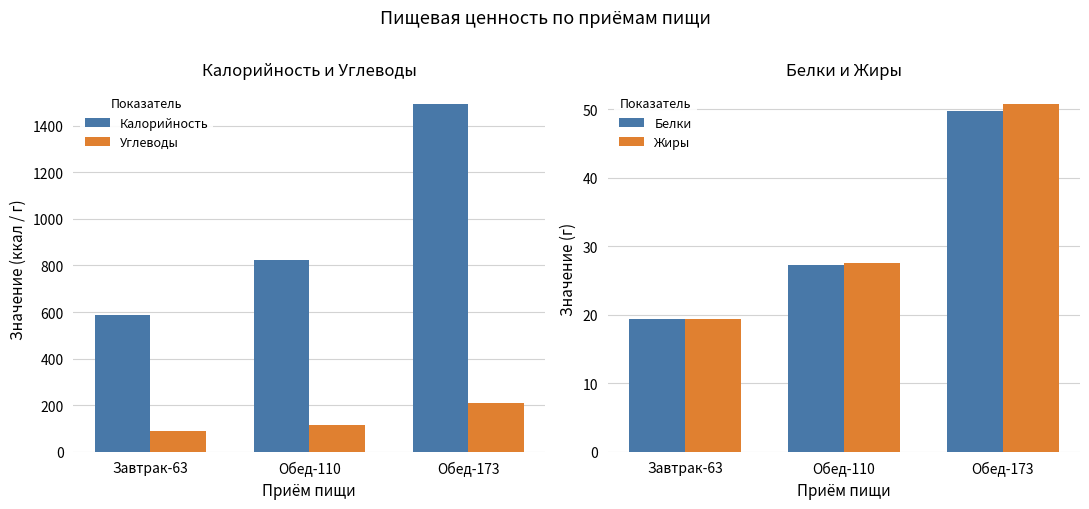

What is the minimum value for Белки?

19.4